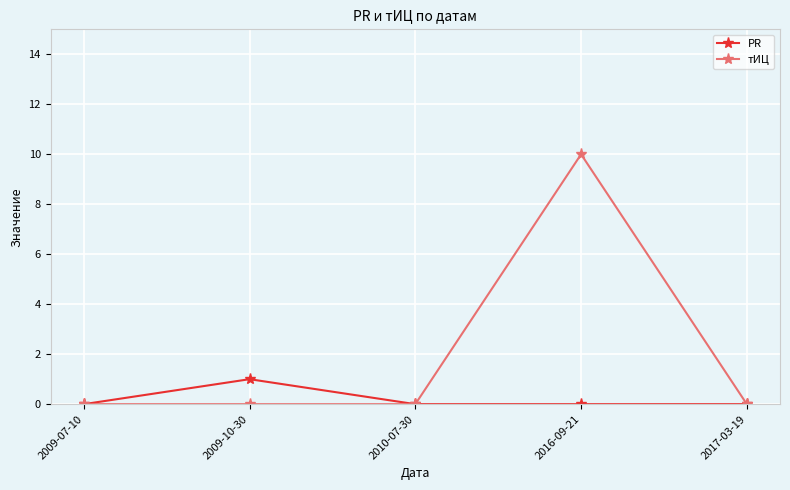

What is the label of the 5th point from the right?

2009-07-10